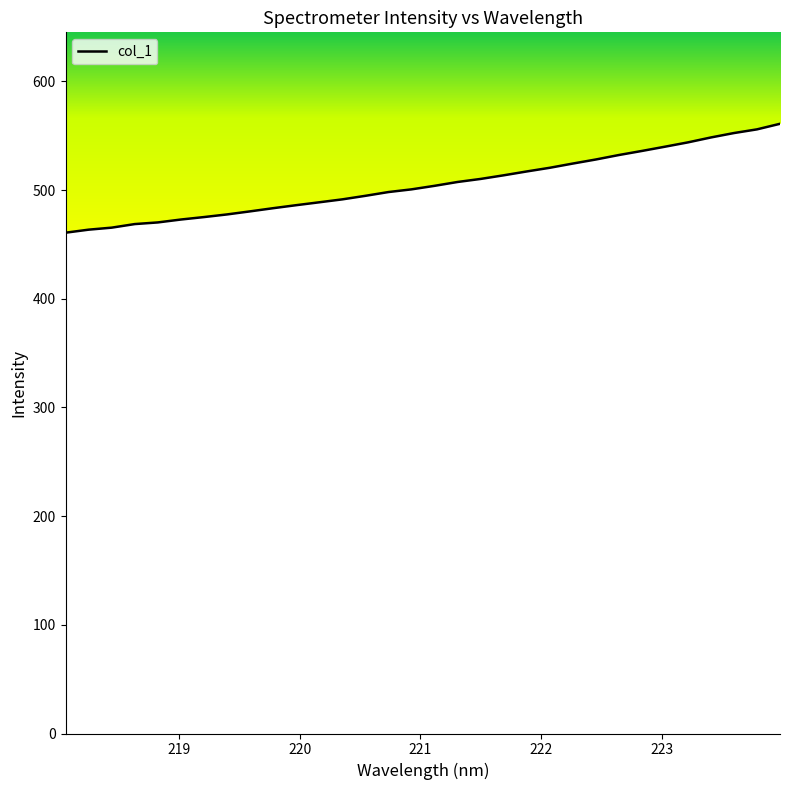

What is the difference between the maximum and minimum values?

100.2